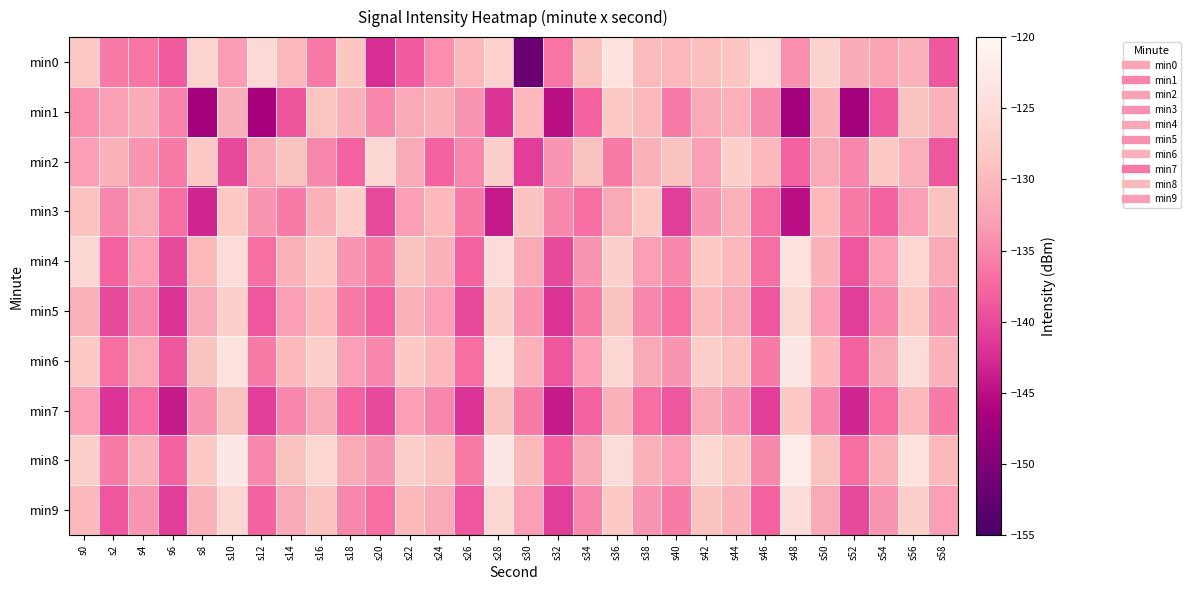

Which label corresponds to the largest value in the chart?

s48